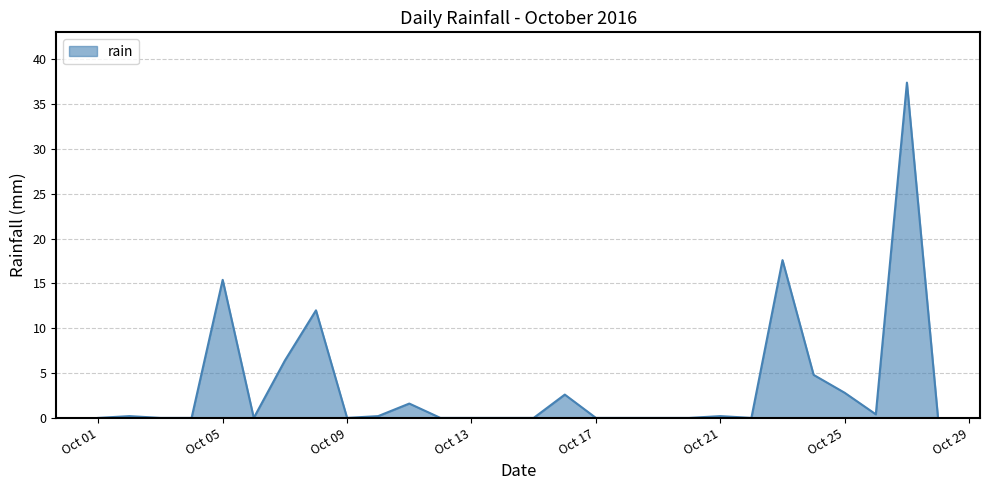

What is the difference between the maximum and minimum values?

37.4